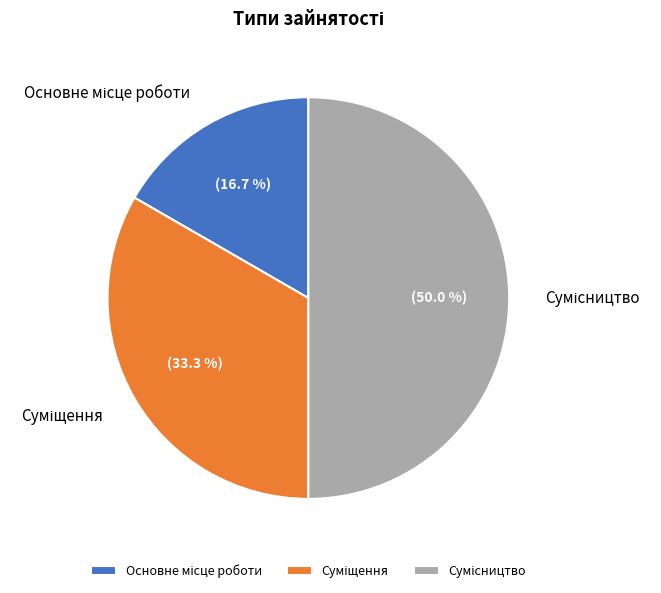

What is the smallest slice in the pie chart?

Основне місце роботи